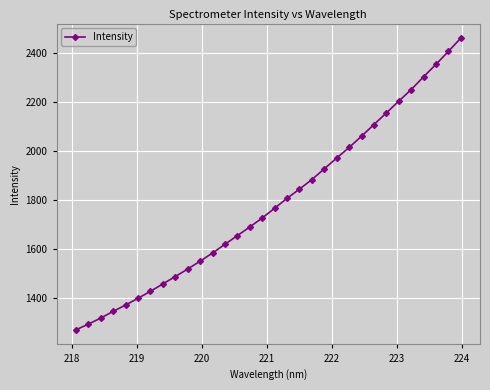

What is the difference between the maximum and second lowest values?

1169.3